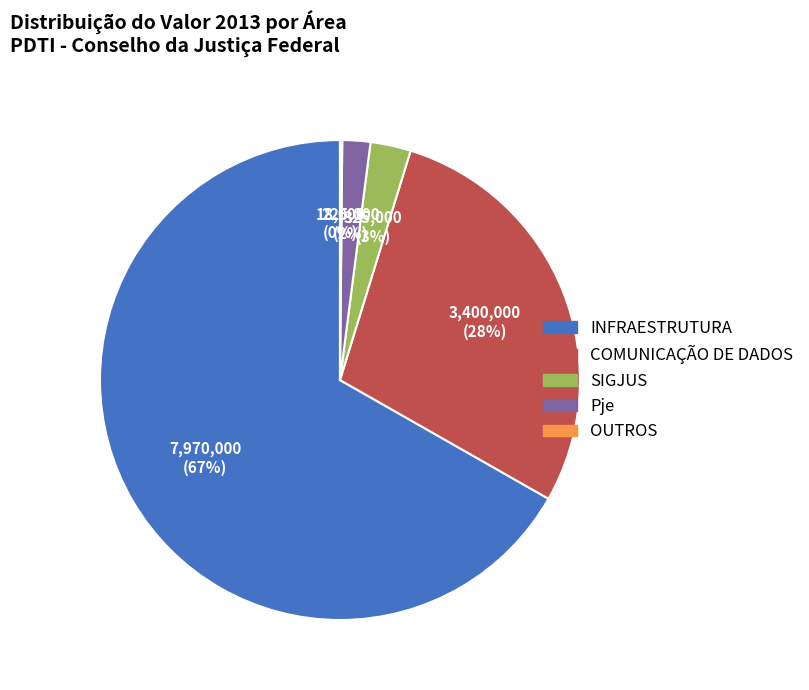

Between Pje and COMUNICAÇÃO DE DADOS, which is larger?

COMUNICAÇÃO DE DADOS